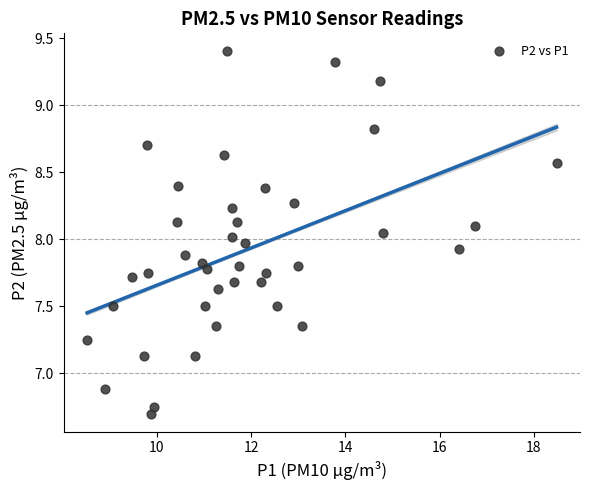

What is the range of Y values (max minus min)?

2.7